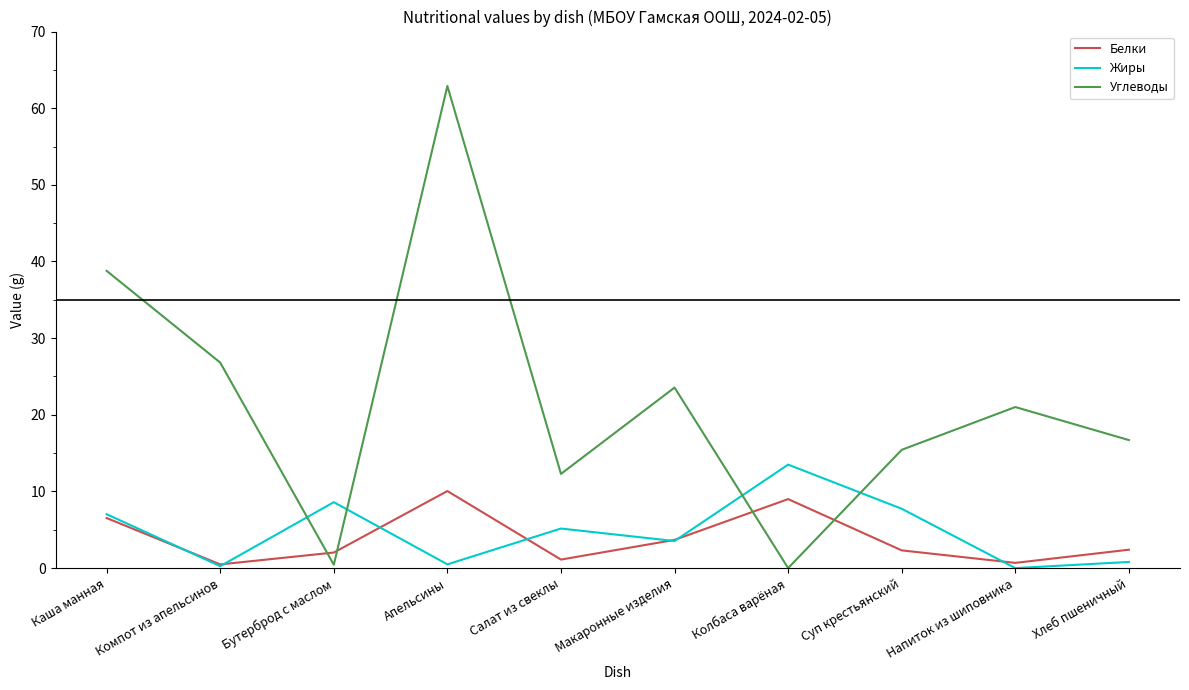

Which category has the highest value in the Углеводы series?

Апельсины